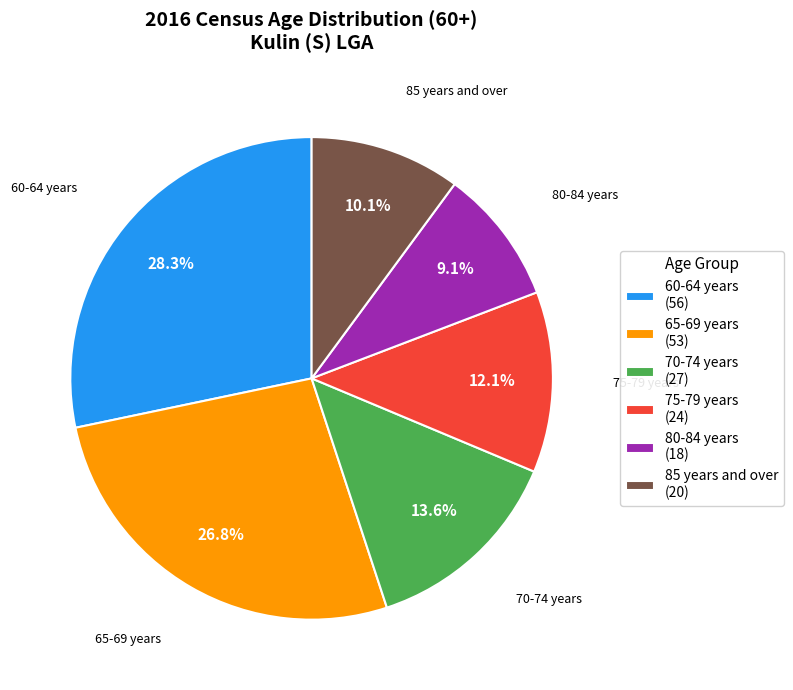

To the nearest percent, what percentage of the pie is 85 years and over?

10%